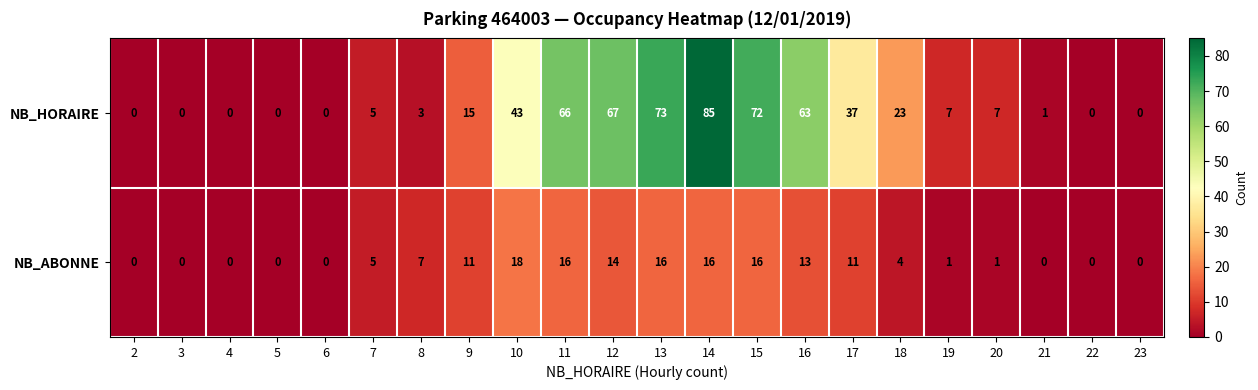

How many values in the NB_HORAIRE series are below 7?

10